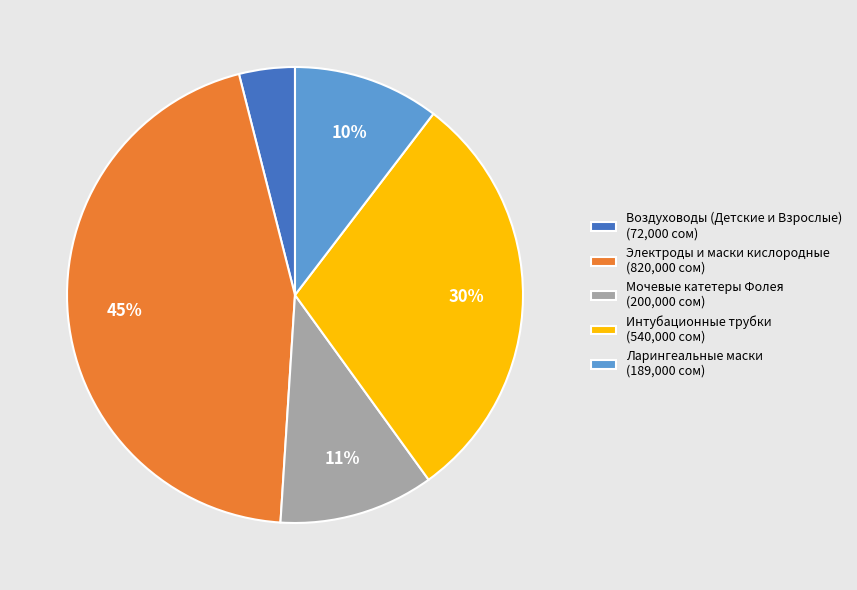

How many segments does this pie chart have?

5